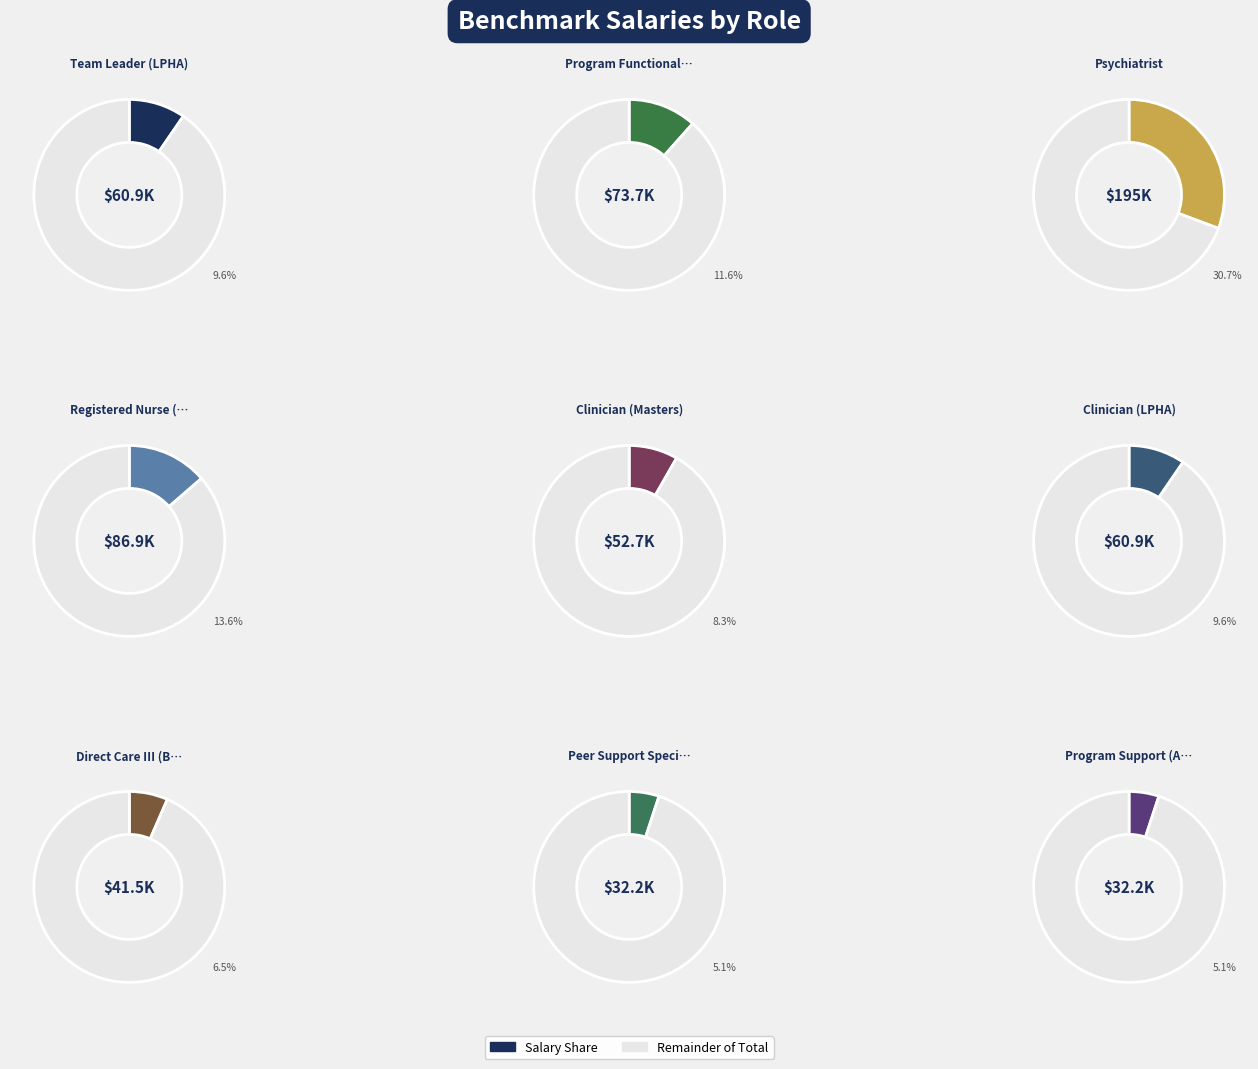

Is there any slice that represents more than half of the pie?

No